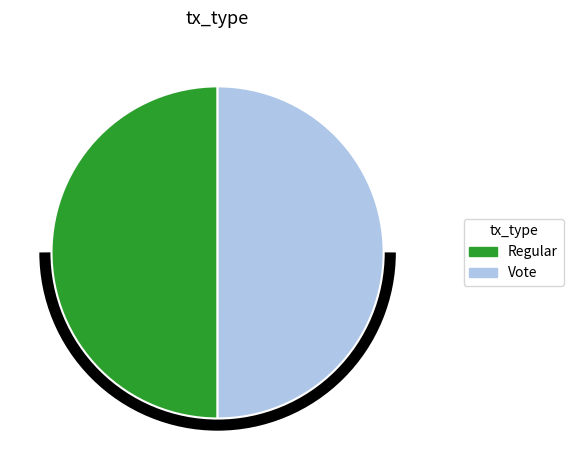

Do Vote and Regular together represent more than half of the pie?

Yes